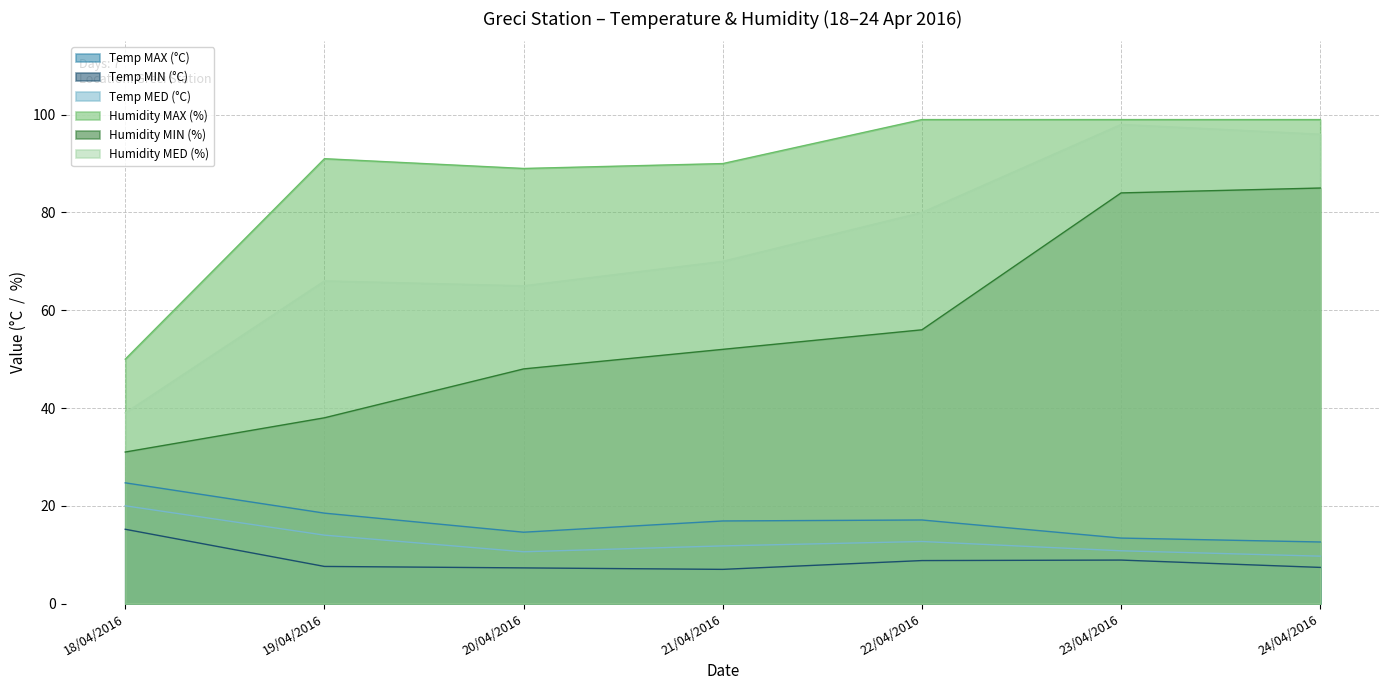

True or false: Humidity MIN (%) and Humidity MED (%) intersect in this chart.

False